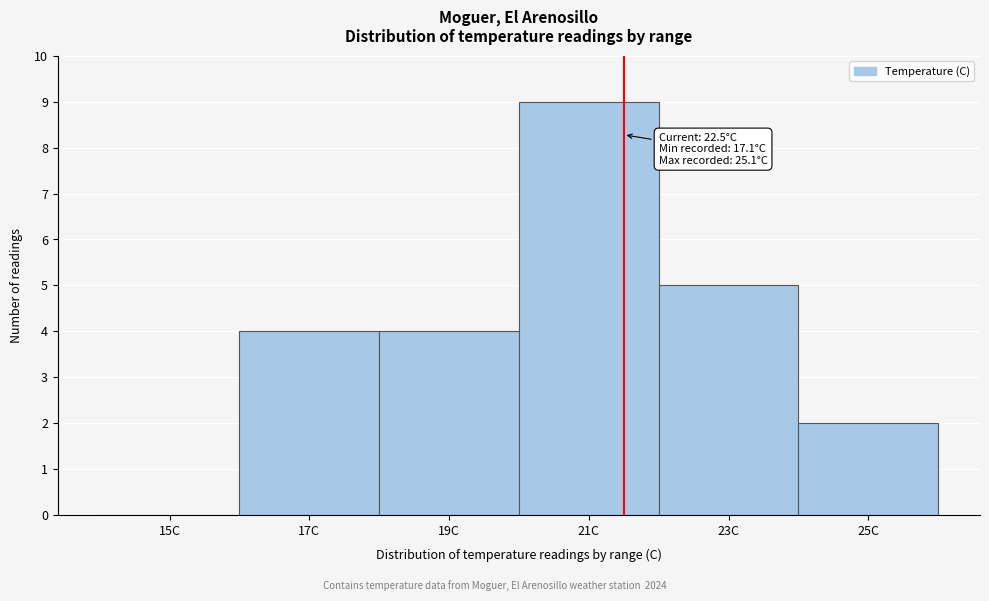

Reading left to right, transcribe all the data shown in this chart.

15C=0	17C=4	19C=4	21C=9	23C=5	25C=2